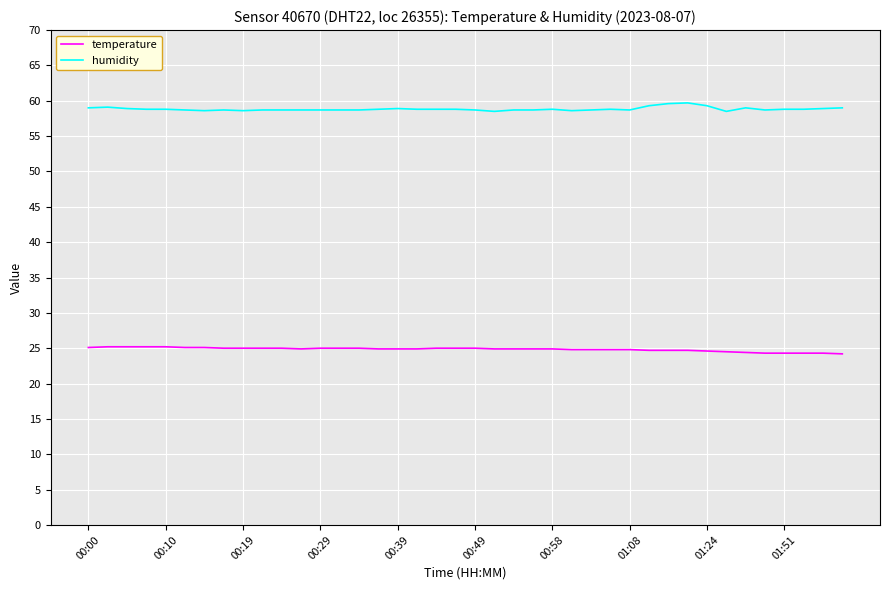

True or false: humidity and temperature cross at least once.

False